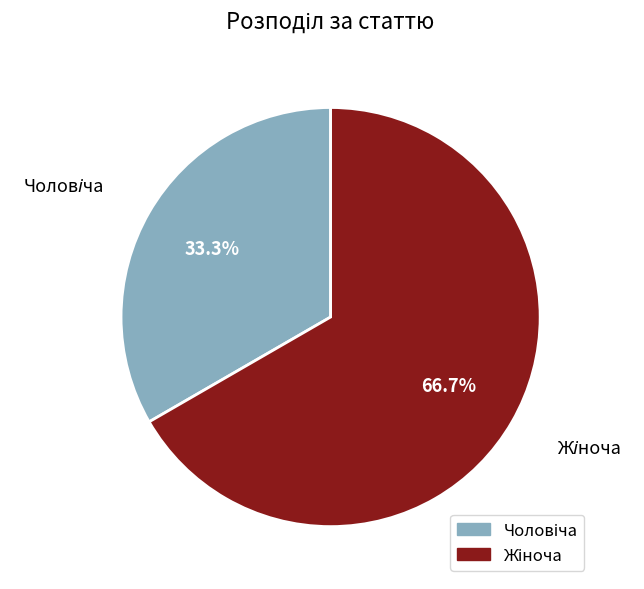

Is there a majority slice in this chart?

Yes